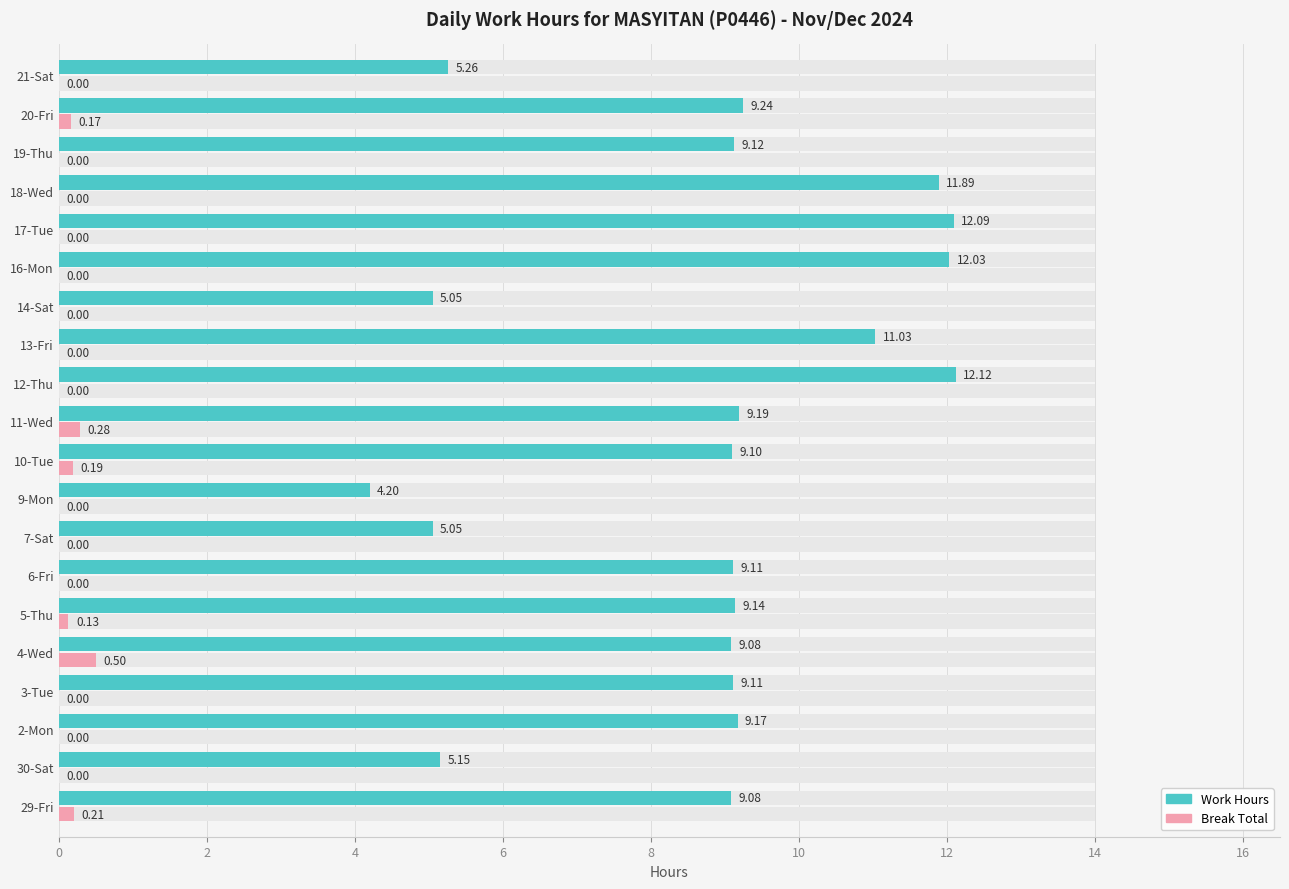

List the series in order of their peak value, lowest first.

Break Total, Work Hours